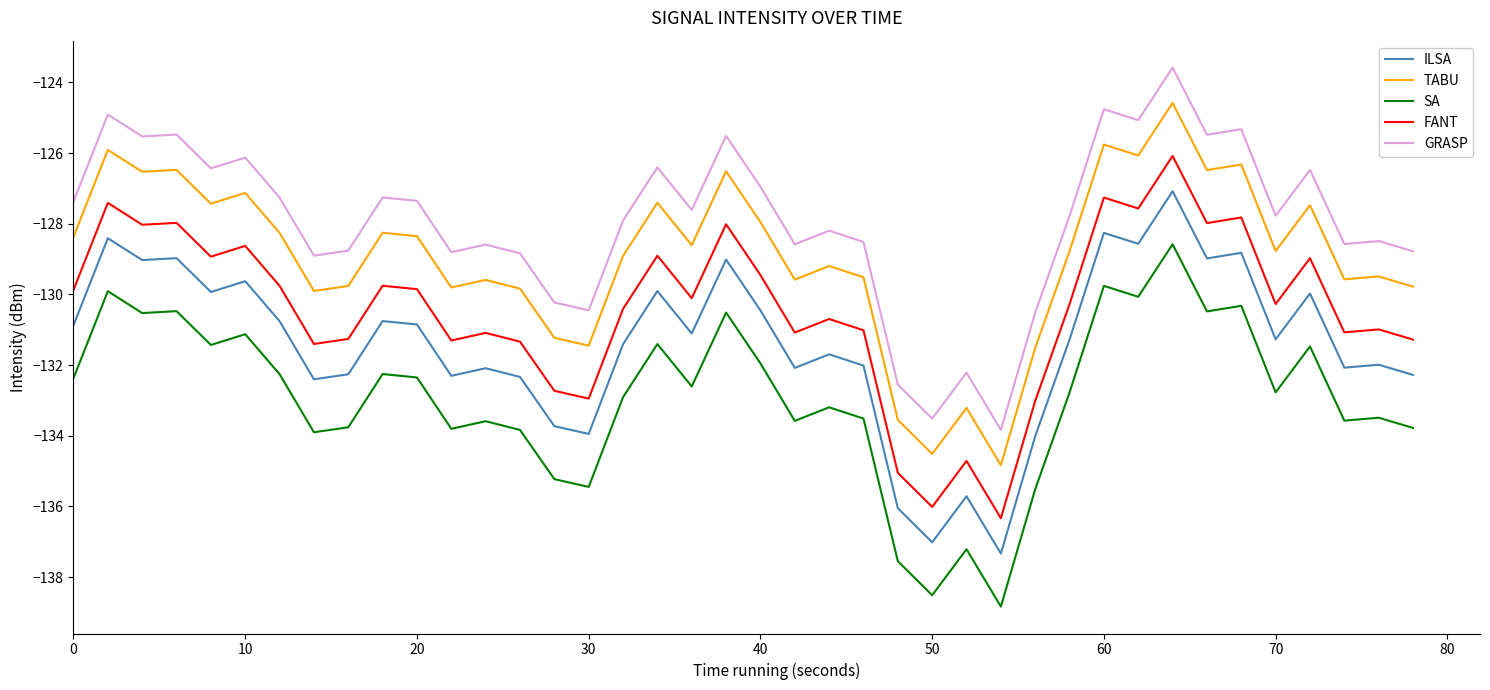

Rank the series by their average value, from lowest to highest.

SA, ILSA, FANT, TABU, GRASP